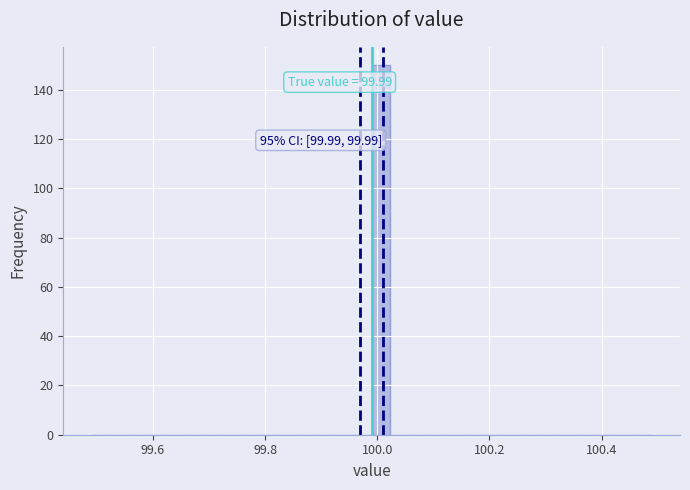

Around what value on the x-axis is the tallest bar? Give the approximate position of its centre, as read against the axis.

100.00